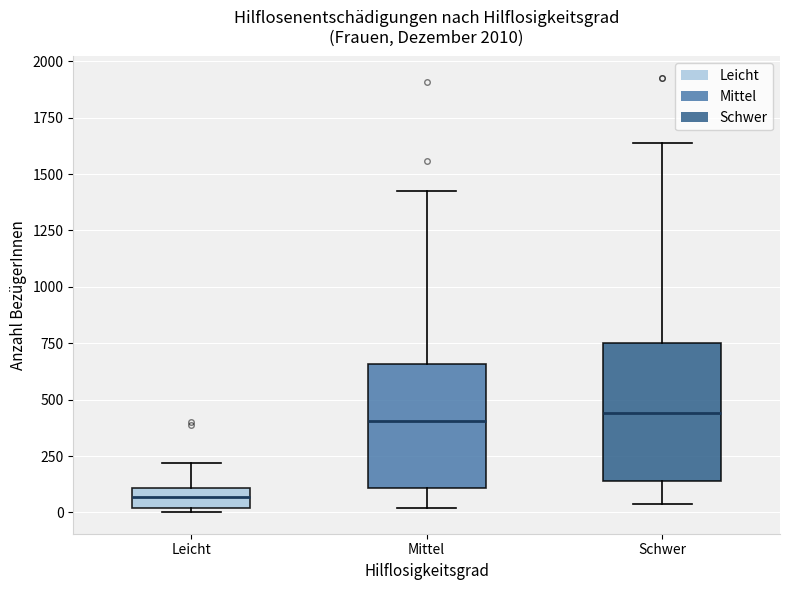

Reading left to right, read every box against the y-axis: the position of its median line, the range the box covers, and the ends of its whiskers. The values are not printed on the chart, so give them approximately, as read against the axis.

Leicht: median 50, box 0 to 100, whiskers 0 (just below the box's lower edge) to 200
Mittel: median 400, box 100 to 650, whiskers 0 to 1400
Schwer: median 450, box 150 to 750, whiskers 50 to 1650